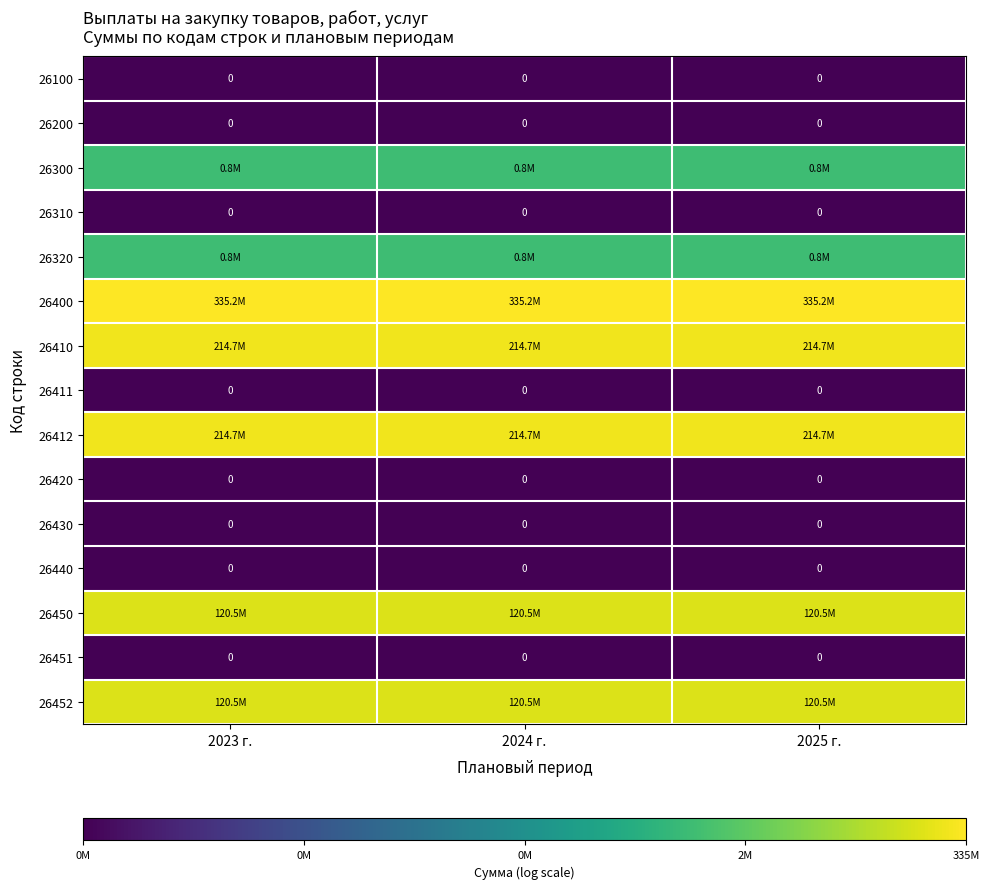

Which category has the lowest value in the 26450 series?

2023 г.